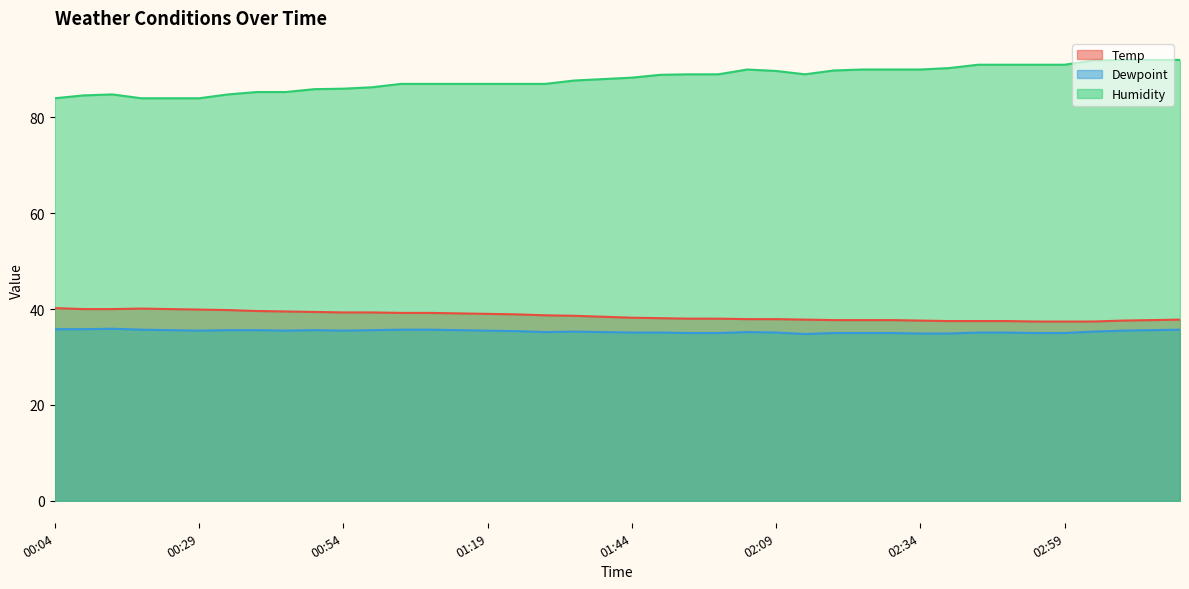

Is the value of Humidity at 03:19 greater than the value of Temp at 01:14?

Yes